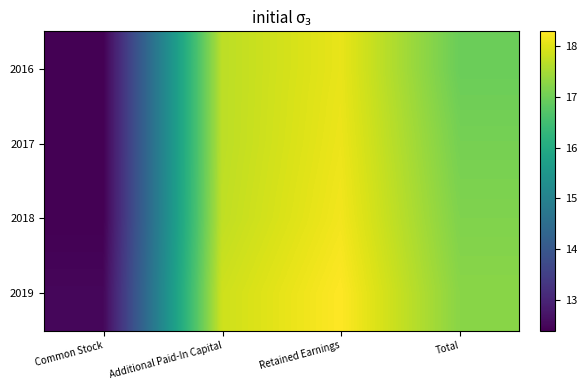

Between Common Stock and Additional Paid-In Capital, which is larger?

Additional Paid-In Capital